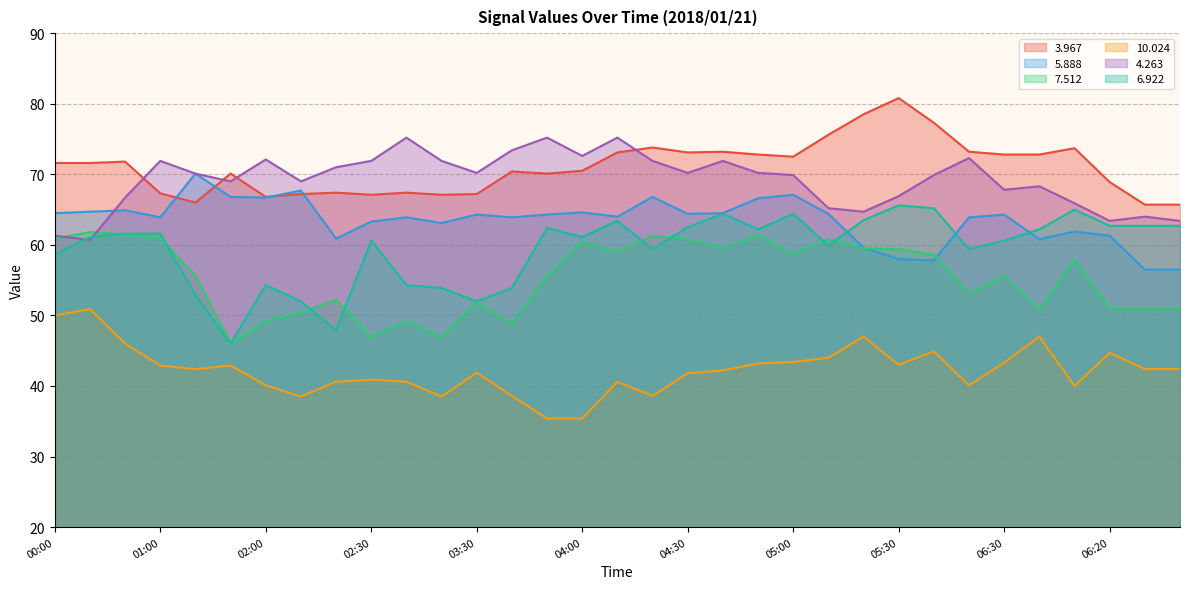

What is the difference between the maximum and minimum values in the   7.512 series?

15.8